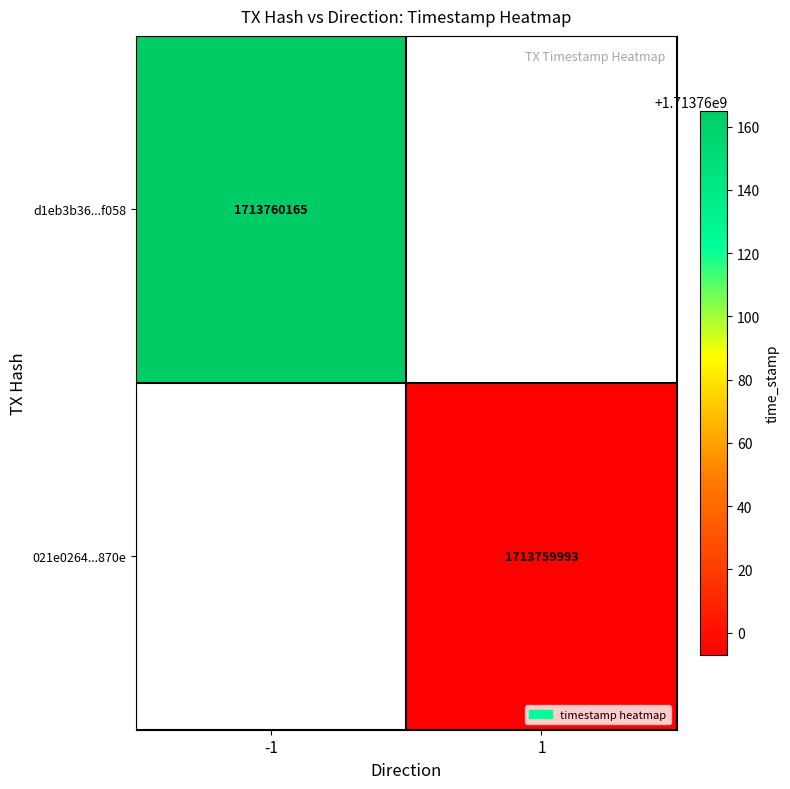

The value of 021e02643391bc050bf08e2f96049a093ac870e at direction is 0. True or false?

False